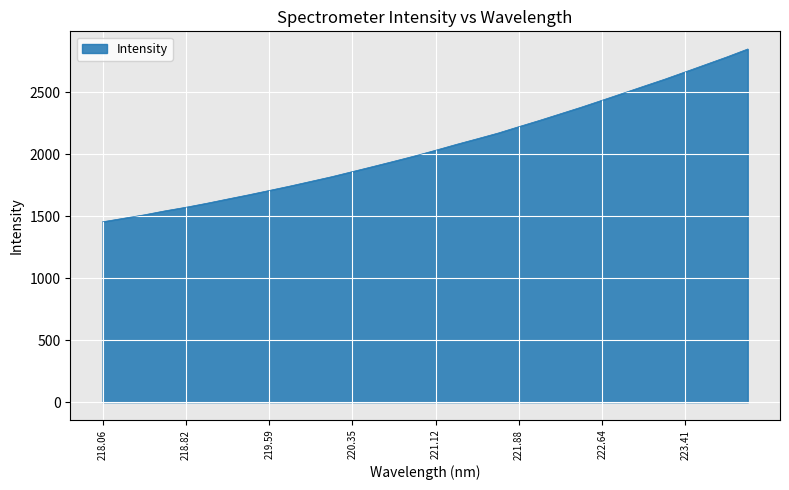

What is the maximum value shown in the chart?

2848.5